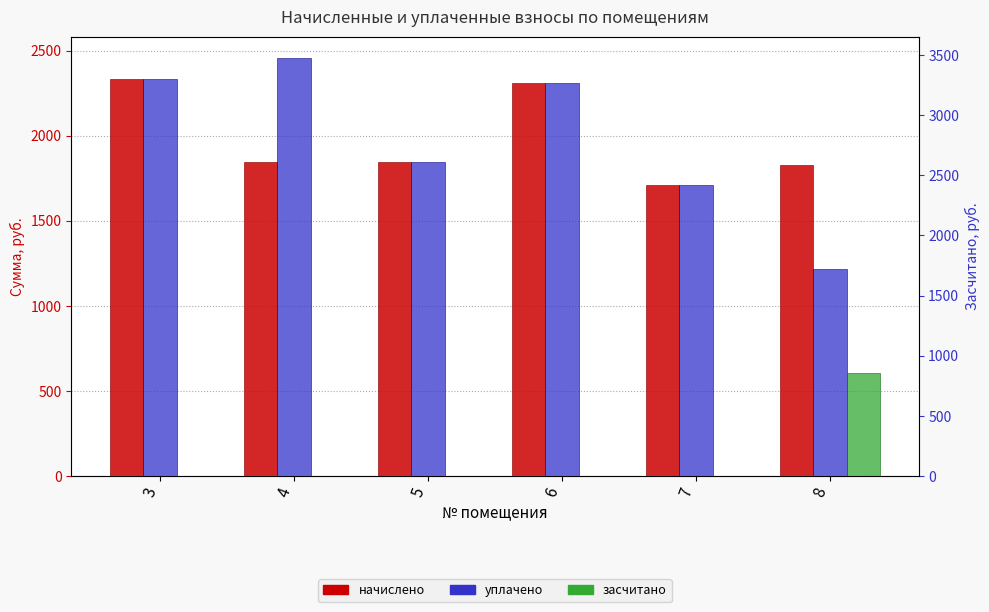

Reading right to left, what are all the values shown in this chart?

начислено: 1825.7	1708.3	2309.6	1847.7	1844.0	2331.6
уплачено: 1217.1	1708.3	2309.6	1847.7	2458.7	2331.6
засчитано: 608.6	0.0	0.0	0.0	0.0	0.0